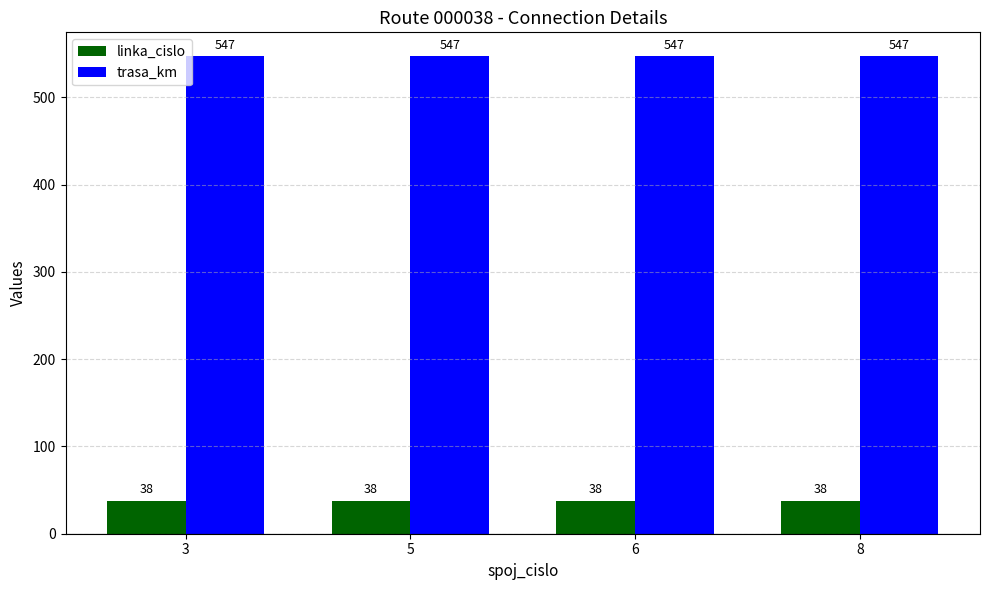

Is the value of linka_cislo at 5 greater than the value of trasa_km at 8?

No